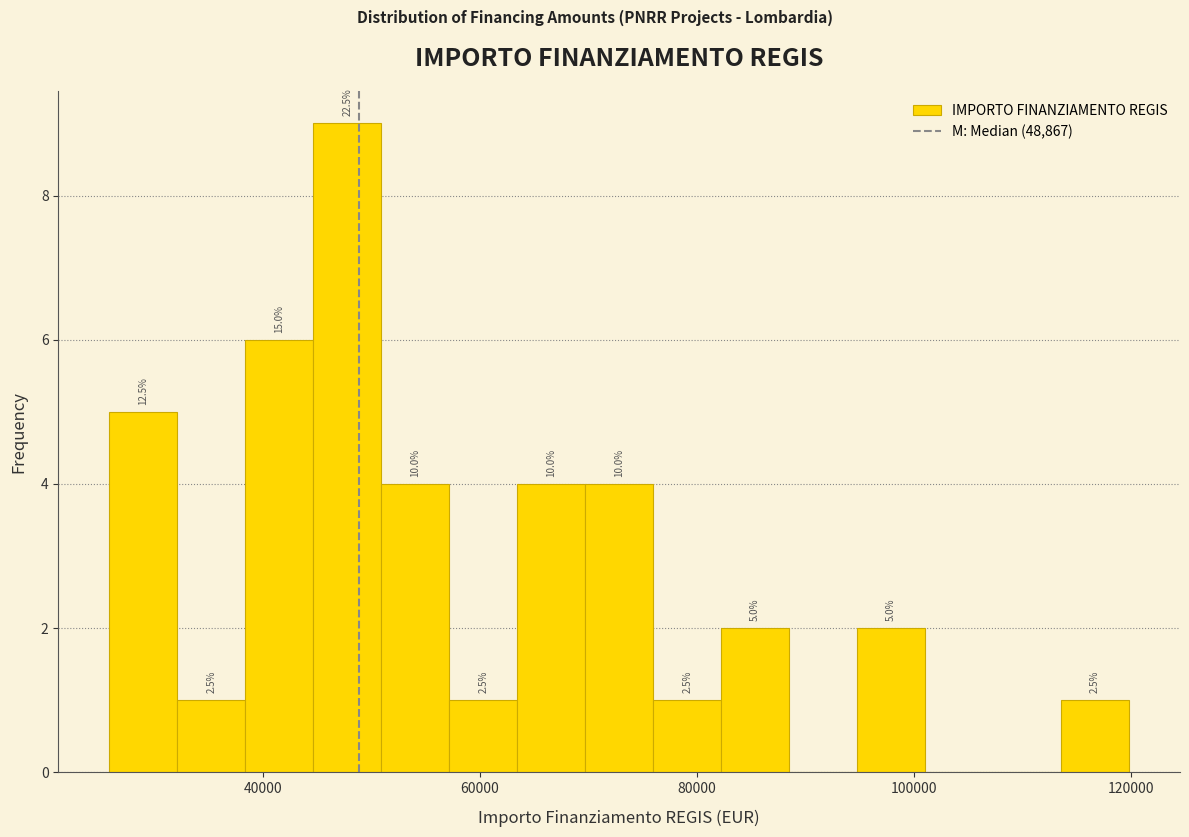

Around what value on the x-axis is the tallest bar? Give the approximate position of its centre, as read against the axis.

48000